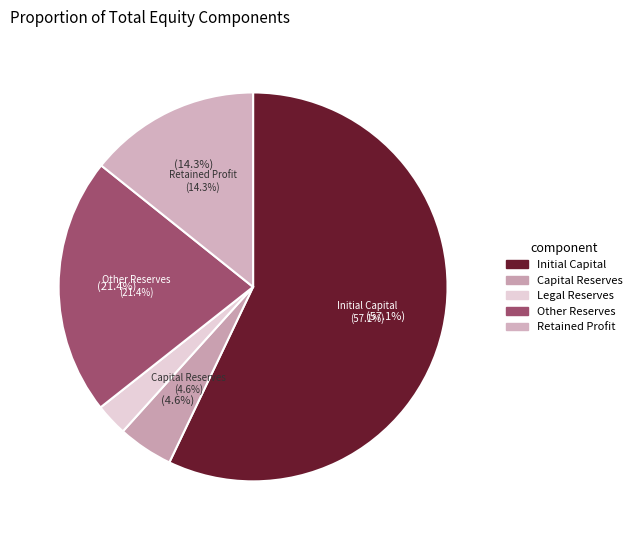

How many slices are in this pie chart?

5